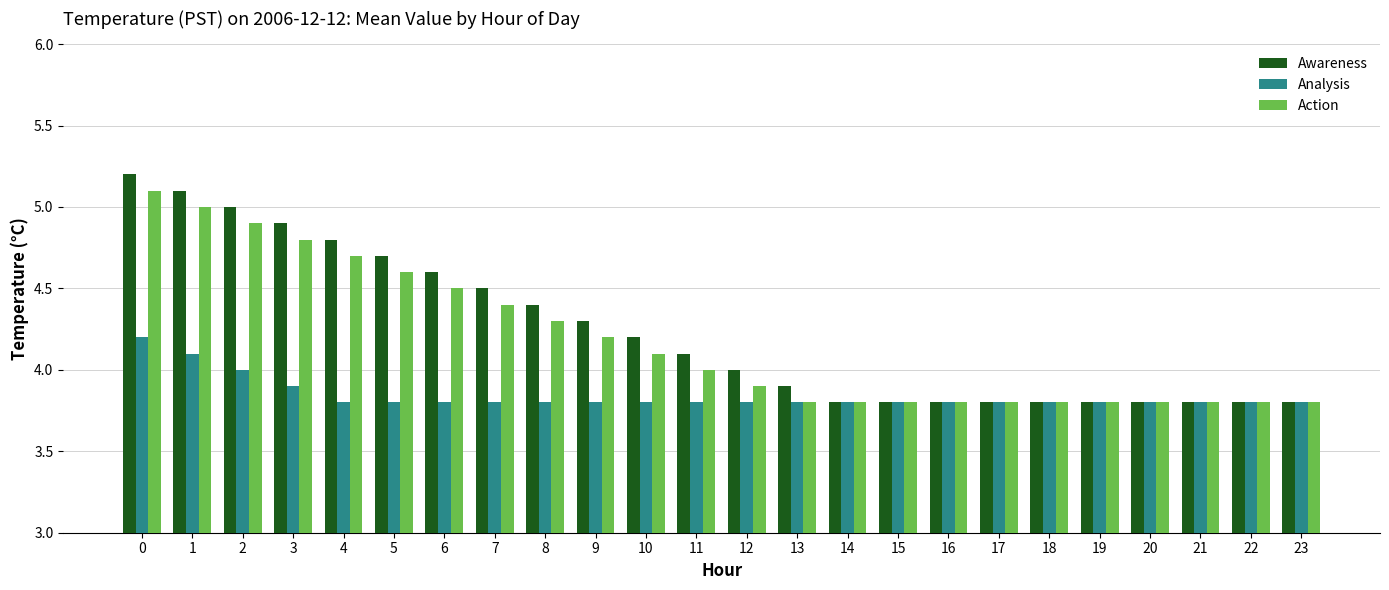

Reading right to left, what are all the values shown in this chart?

Awareness: 23=3.8	22=3.8	21=3.8	20=3.8	19=3.8	18=3.8	17=3.8	16=3.8	15=3.8	14=3.8	13=3.9	12=4.0	11=4.1	10=4.2	9=4.3	8=4.4	7=4.5	6=4.6	5=4.7	4=4.8	3=4.9	2=5.0	1=5.1	0=5.2
Analysis: 23=3.8	22=3.8	21=3.8	20=3.8	19=3.8	18=3.8	17=3.8	16=3.8	15=3.8	14=3.8	13=3.8	12=3.8	11=3.8	10=3.8	9=3.8	8=3.8	7=3.8	6=3.8	5=3.8	4=3.8	3=3.9	2=4.0	1=4.1	0=4.2
Action: 23=3.8	22=3.8	21=3.8	20=3.8	19=3.8	18=3.8	17=3.8	16=3.8	15=3.8	14=3.8	13=3.8	12=3.9	11=4.0	10=4.1	9=4.2	8=4.3	7=4.4	6=4.5	5=4.6	4=4.7	3=4.8	2=4.9	1=5.0	0=5.1